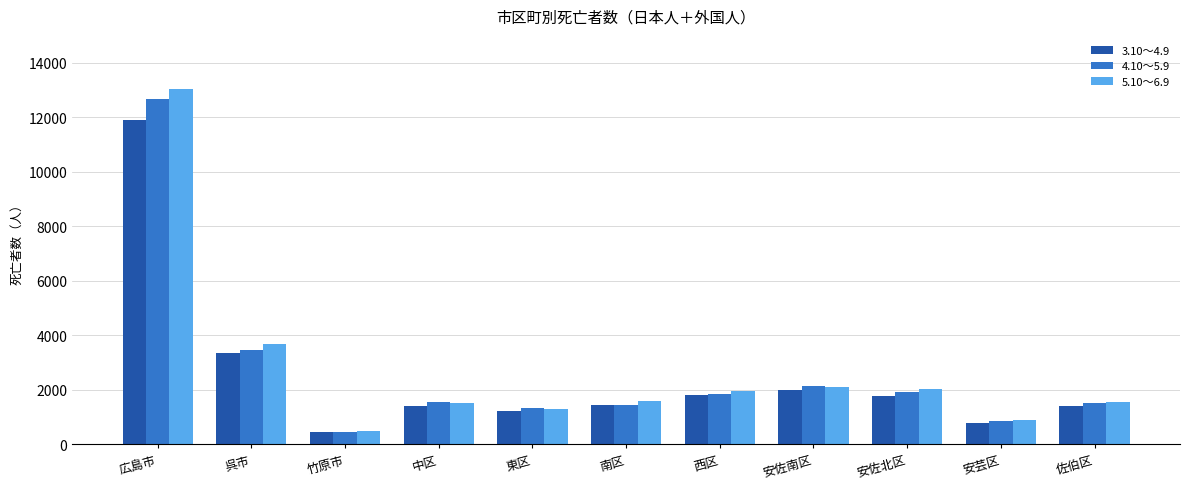

What is the total value across all series at 佐伯区?

4514